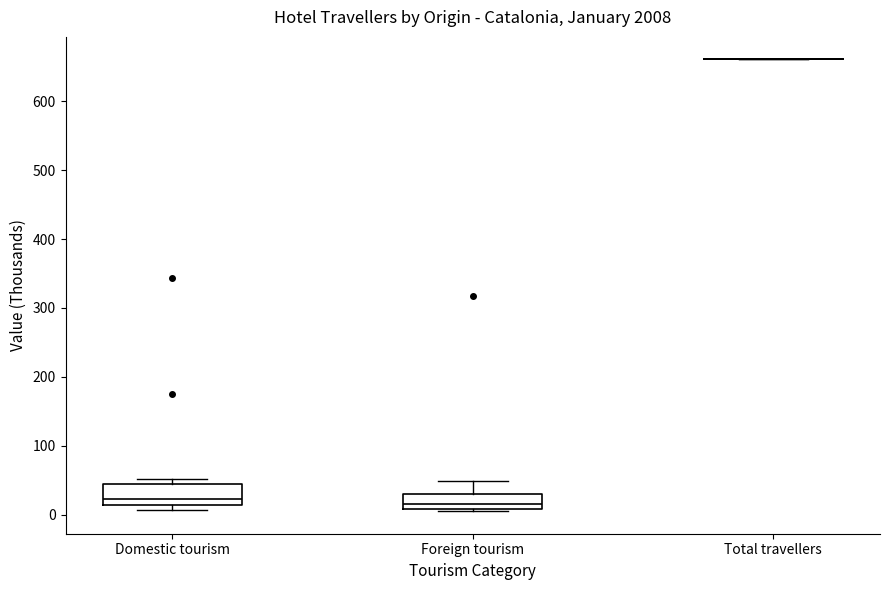

Reading left to right, transcribe this box plot: for each box, give where its median line is, the range the box spans, and where its two whiskers end, as read against the y-axis. The values are not printed on the chart, so give them approximately, as read against the axis.

Domestic tourism: median 20, box 10 to 40, whiskers 10 (just below the box's lower edge) to 50
Foreign tourism: median 20, box 10 to 30, whiskers 10 to 50
Total travellers: box collapsed to a line at 660, whiskers 660 to 660